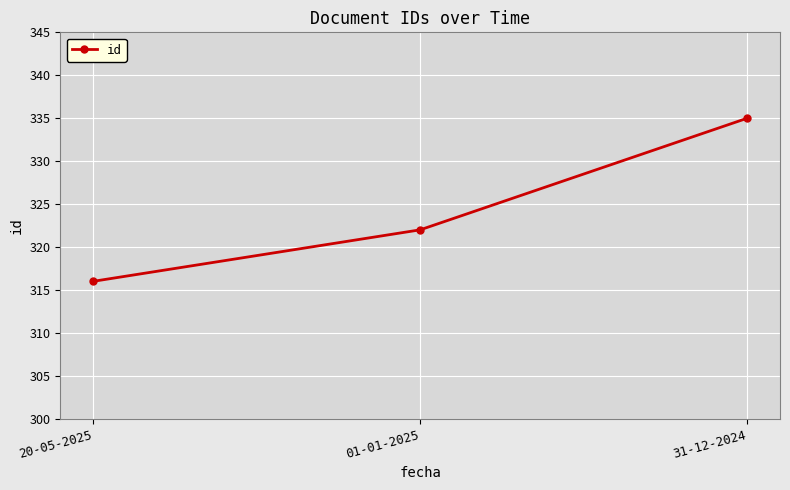

What is the difference between the values at 01-01-2025 and 20-05-2025?

6